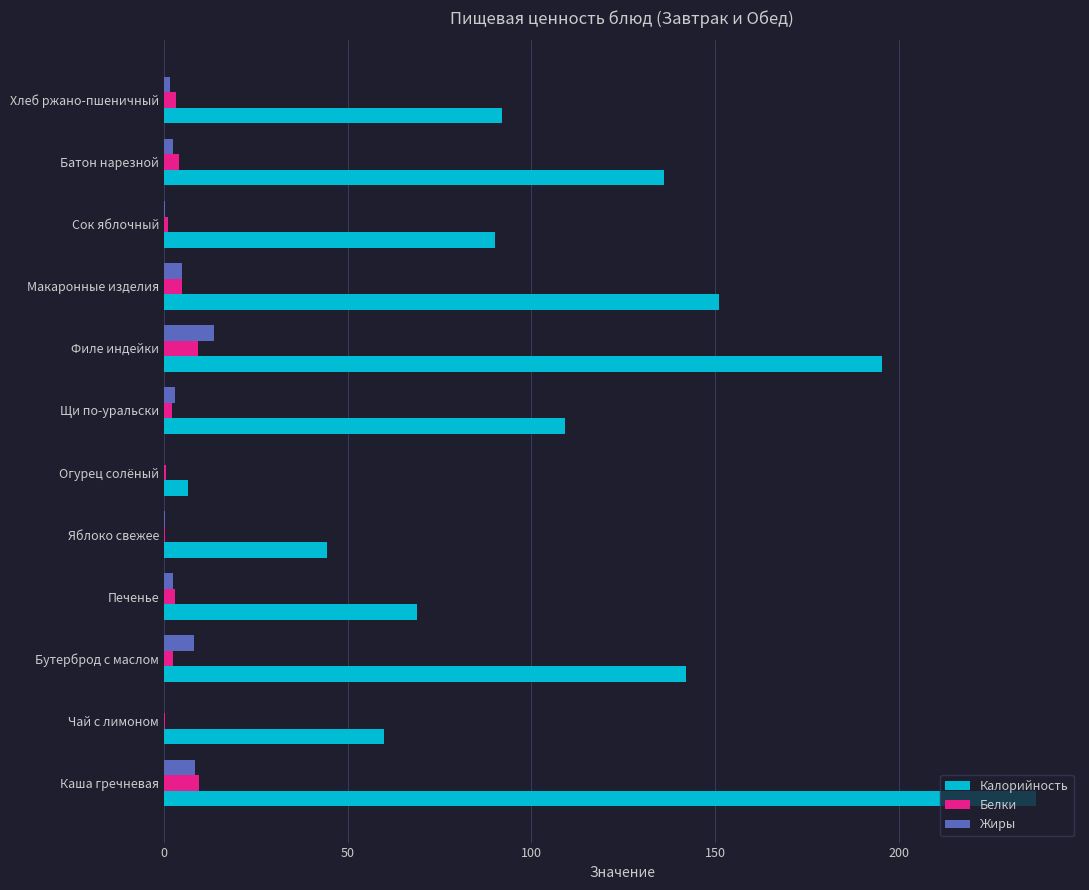

What is the maximum value shown in the chart?

237.5